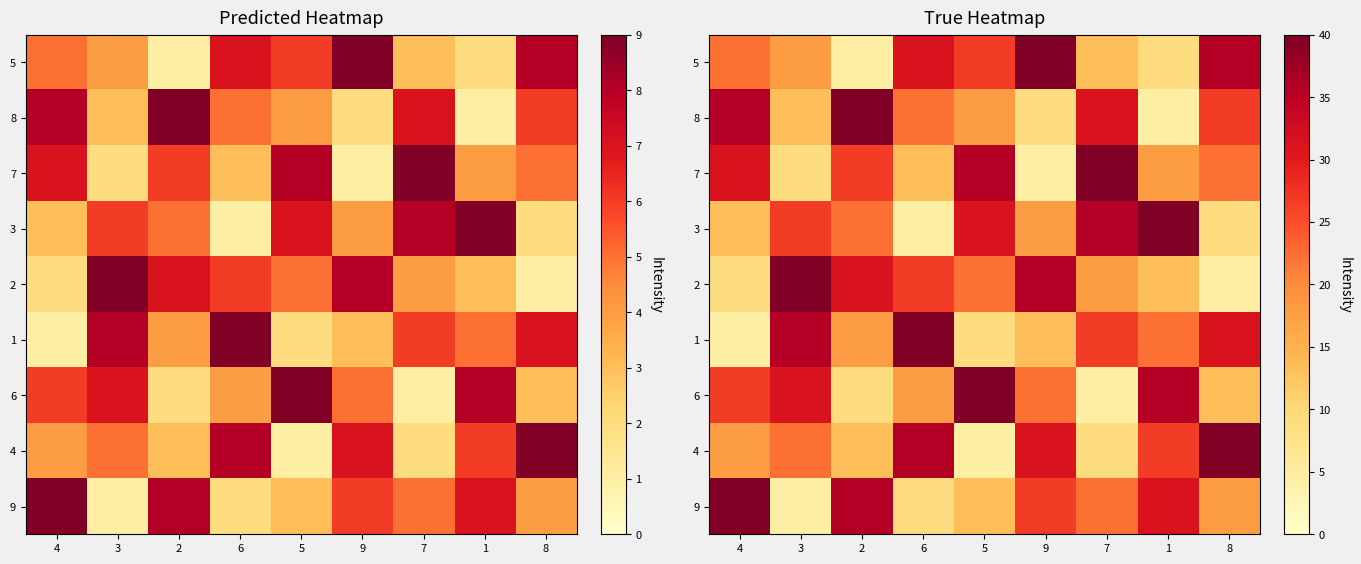

True or false: 7 has a value of 68.7 at 7.

False